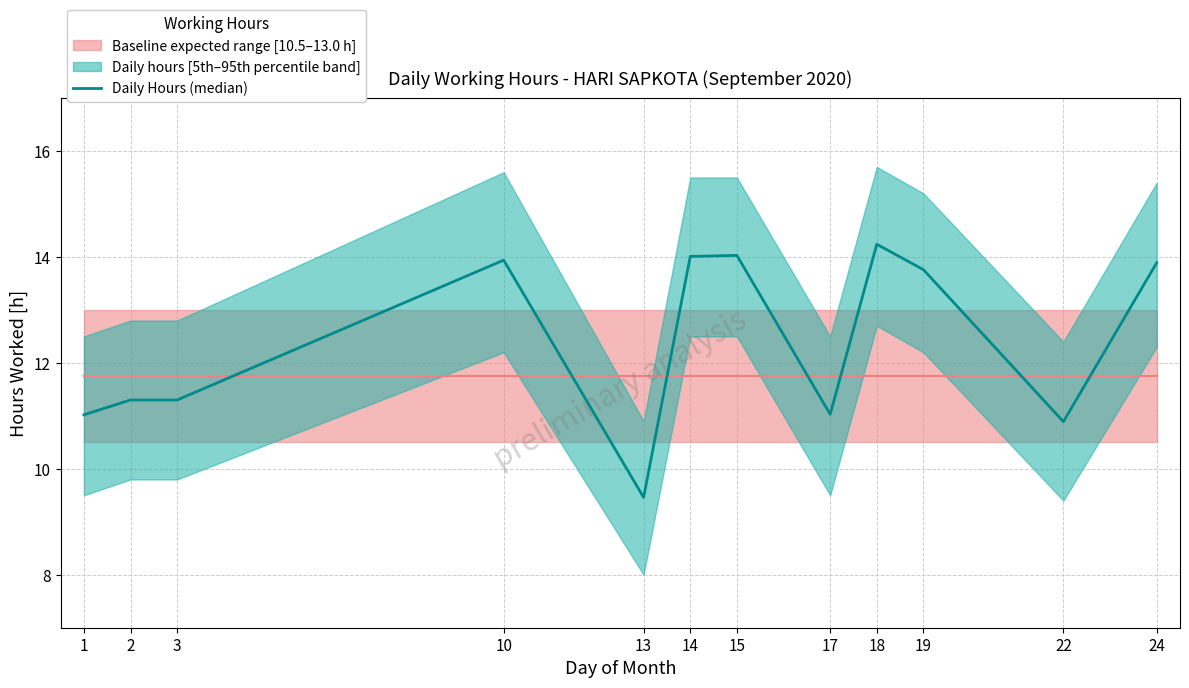

Is it true that the value at 18 is 20.3?

False